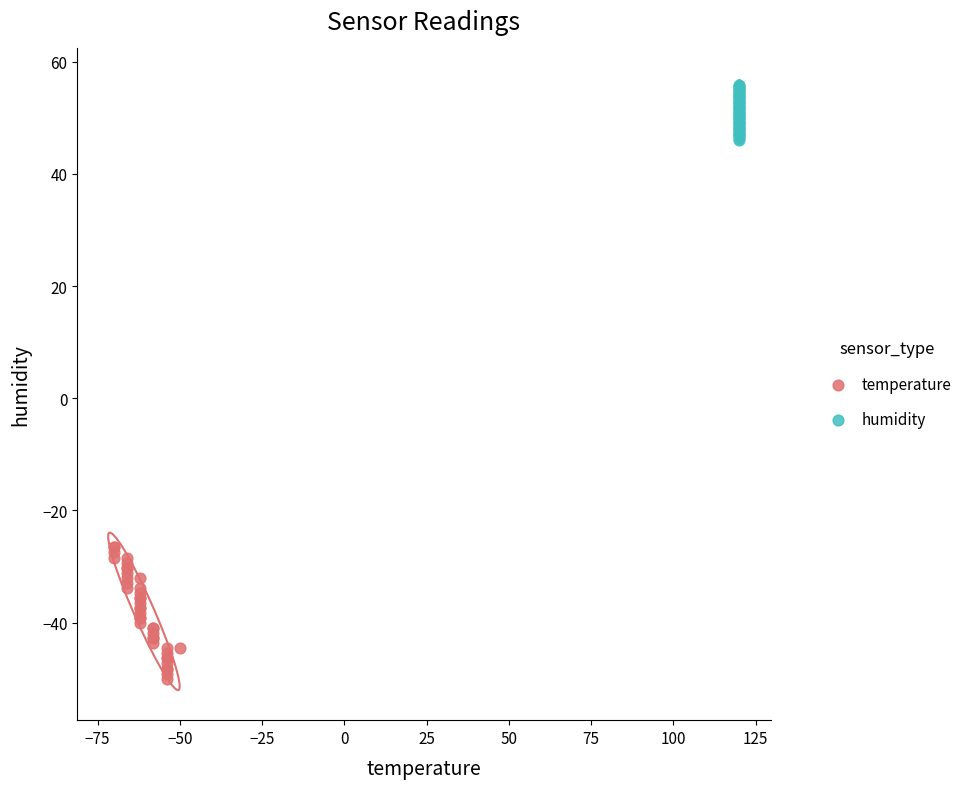

Which series contains the highest Y value?

humidity